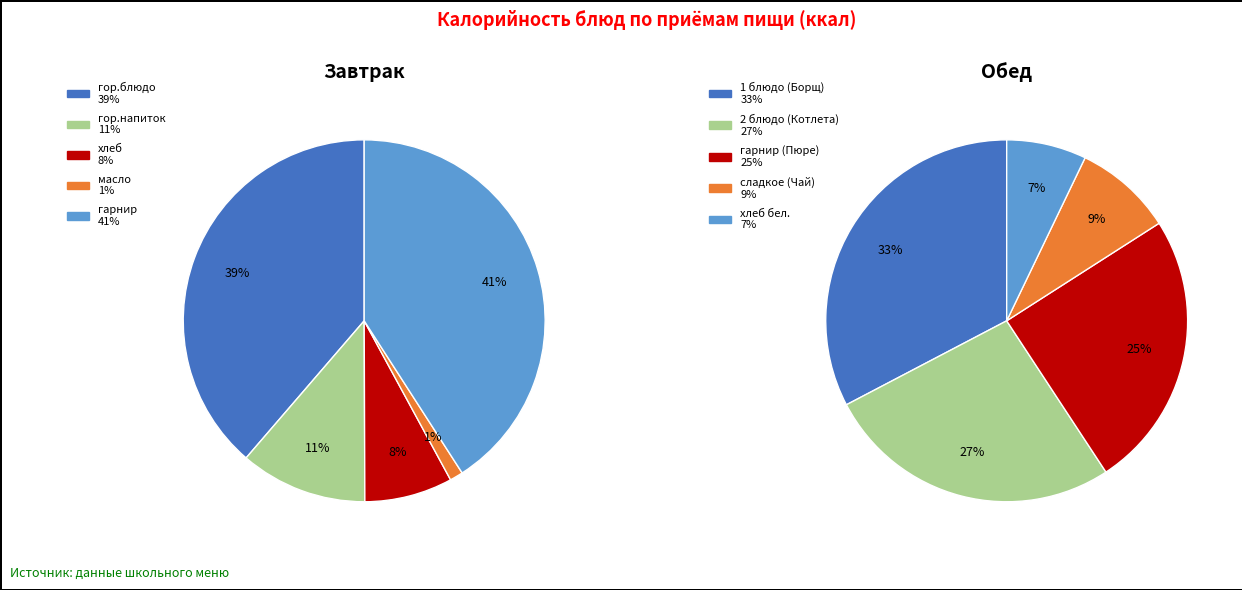

Combined, what portion of the pie is Завтрак and Обед?

50.1%